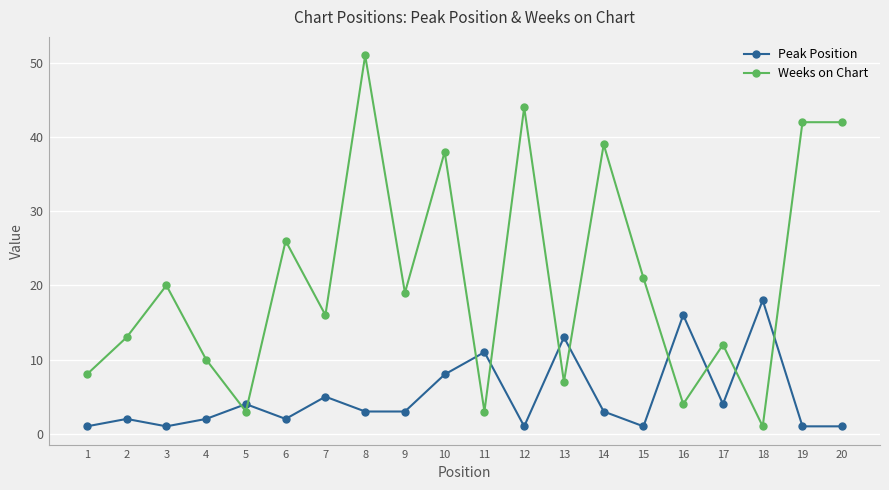

In Peak Position, how many points are higher than both neighbors (excluding endpoints)?

7